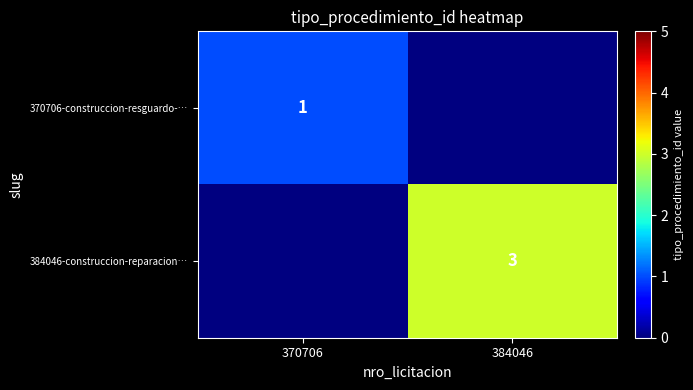

True or false: 384046-construccion-reparacion… has a value of 5 at 384046.

False